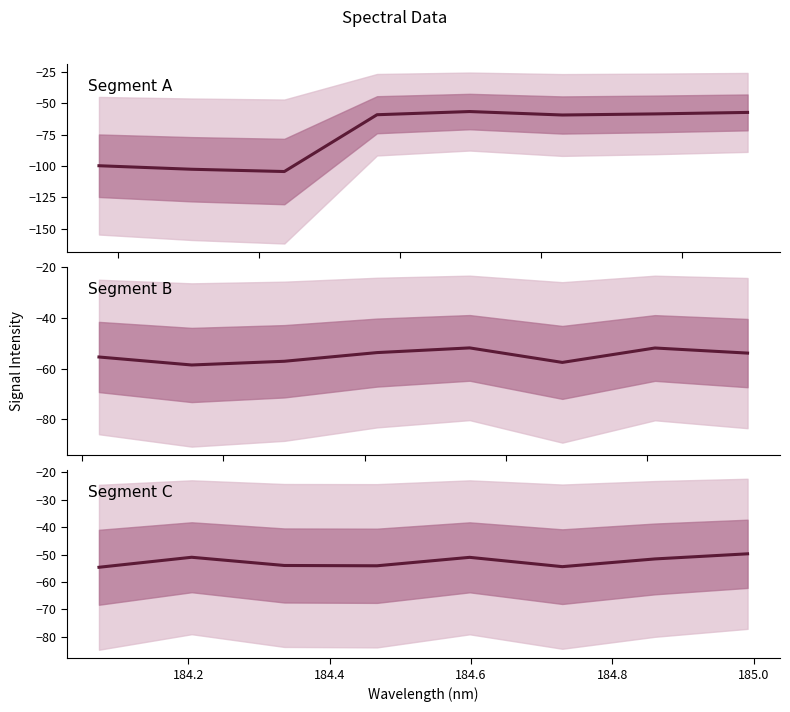

How many values in the Segment C series exceed -51?

3